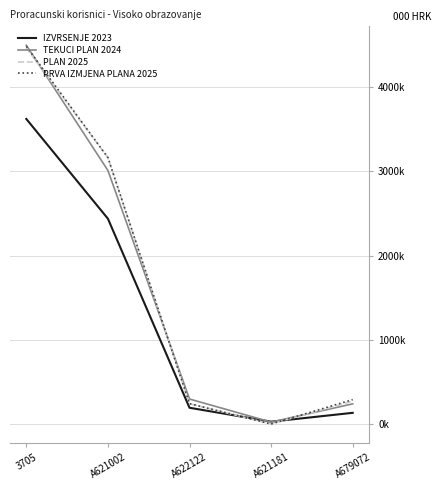

What are all the series names shown in the legend?

IZVRSENJE 2023, TEKUCI PLAN 2024, PLAN 2025, PRVA IZMJENA PLANA 2025